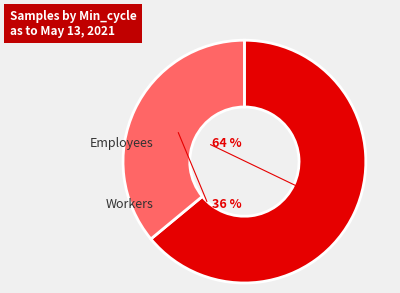

Is 19935 the majority of the pie?

No